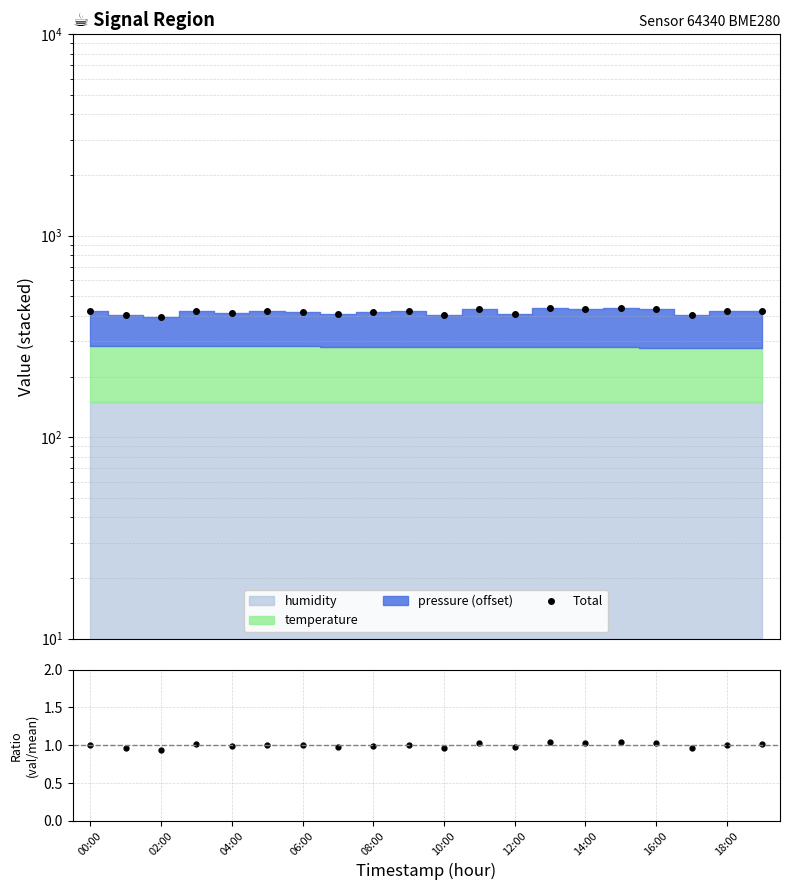

Reading left to right, extract all data points from this chart.

Total: 422.1	402.5	395.3	424.7	412.8	421.6	419.6	411.0	416.2	422.7	404.2	431.1	409.7	435.4	432.2	438.2	430.9	403.6	422.5	423.5
ratio: 1.0	1.0	0.9	1.0	1.0	1.0	1.0	1.0	1.0	1.0	1.0	1.0	1.0	1.0	1.0	1.0	1.0	1.0	1.0	1.0